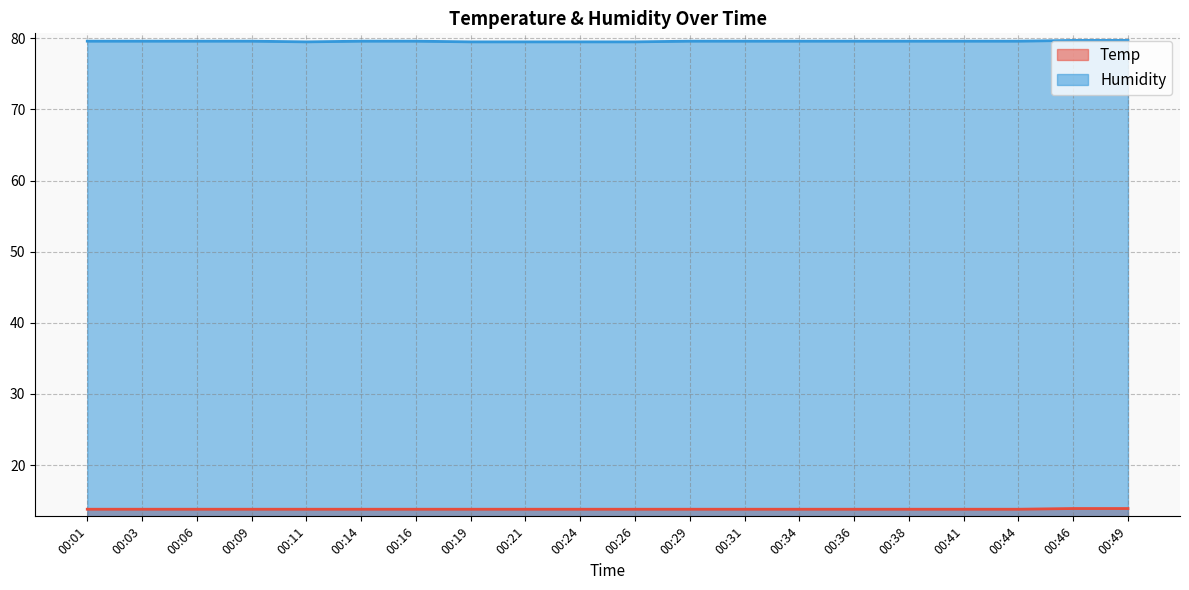

Does the chart display data point markers on the line(s)?

No